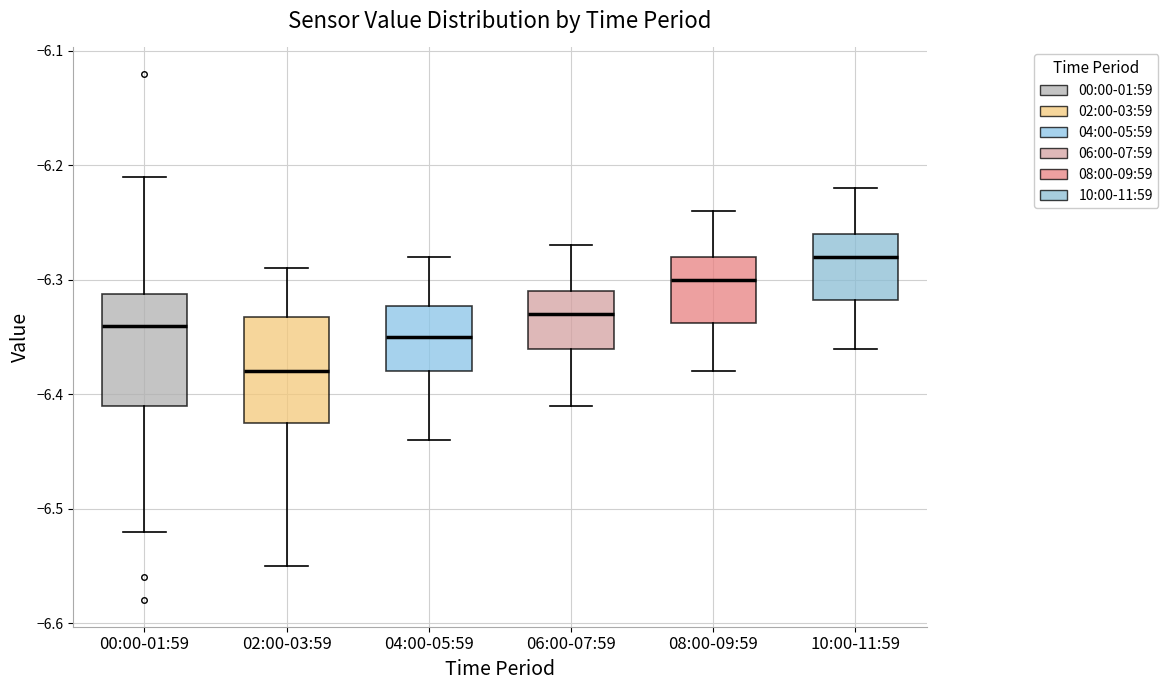

Reading left to right, read every box against the y-axis: the position of its median line, the range the box covers, and the ends of its whiskers. The values are not printed on the chart, so give them approximately, as read against the axis.

00:00-01:59: median -6.34, box -6.41 to -6.31, whiskers -6.52 to -6.21
02:00-03:59: median -6.38, box -6.42 to -6.33, whiskers -6.55 to -6.29
04:00-05:59: median -6.35, box -6.38 to -6.32, whiskers -6.44 to -6.28
06:00-07:59: median -6.33, box -6.36 to -6.31, whiskers -6.41 to -6.27
08:00-09:59: median -6.30, box -6.34 to -6.28, whiskers -6.38 to -6.24
10:00-11:59: median -6.28, box -6.32 to -6.26, whiskers -6.36 to -6.22